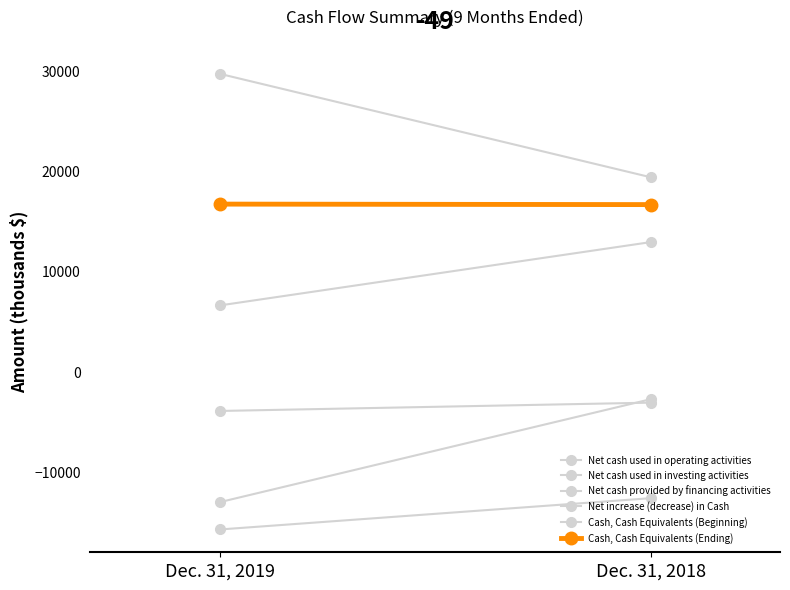

Which label corresponds to the largest value in the chart?

Dec. 31, 2019